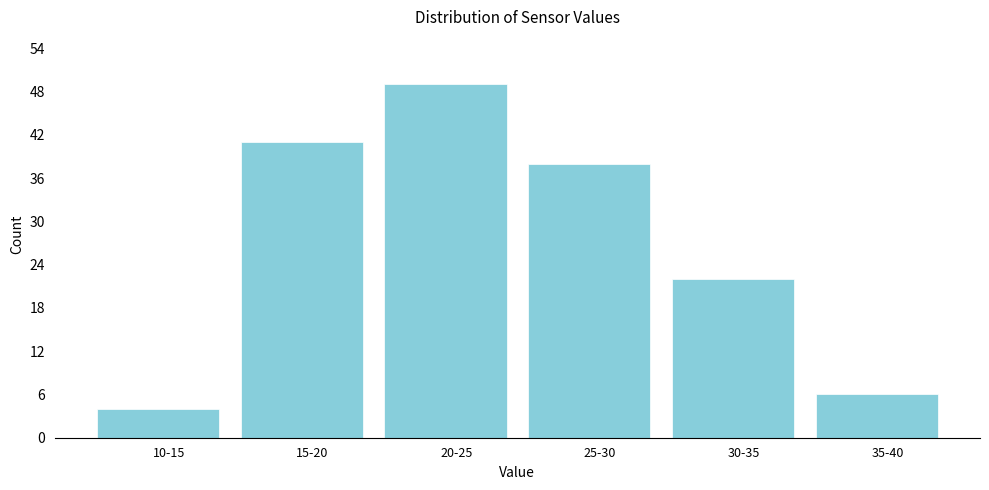

Reading left to right, transcribe all the data shown in this chart.

10-15=4	15-20=41	20-25=49	25-30=38	30-35=22	35-40=6